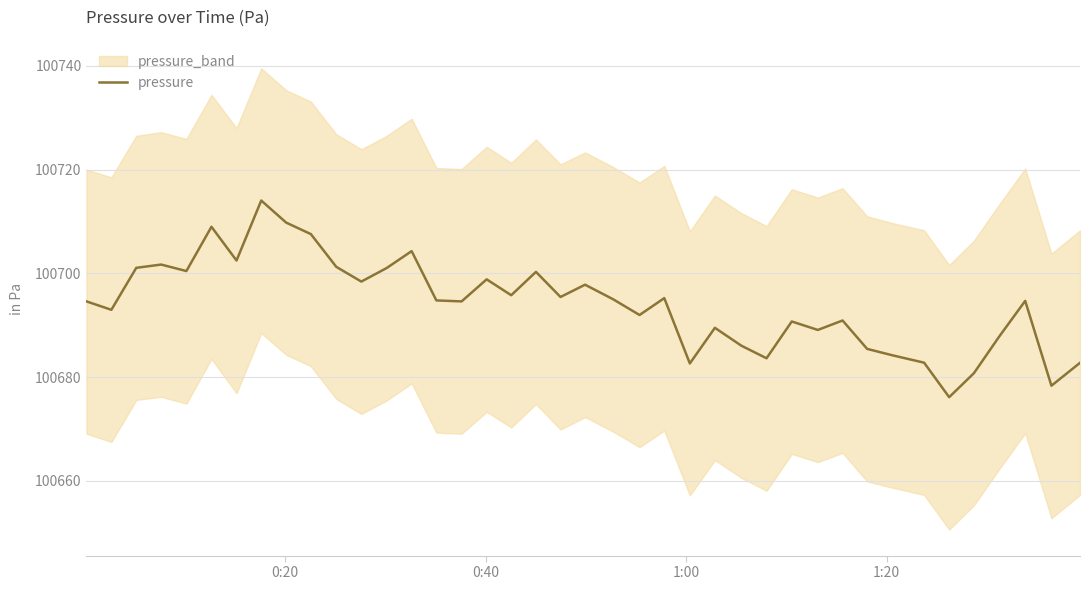

What is the highest value of the pressure series?

100714.0